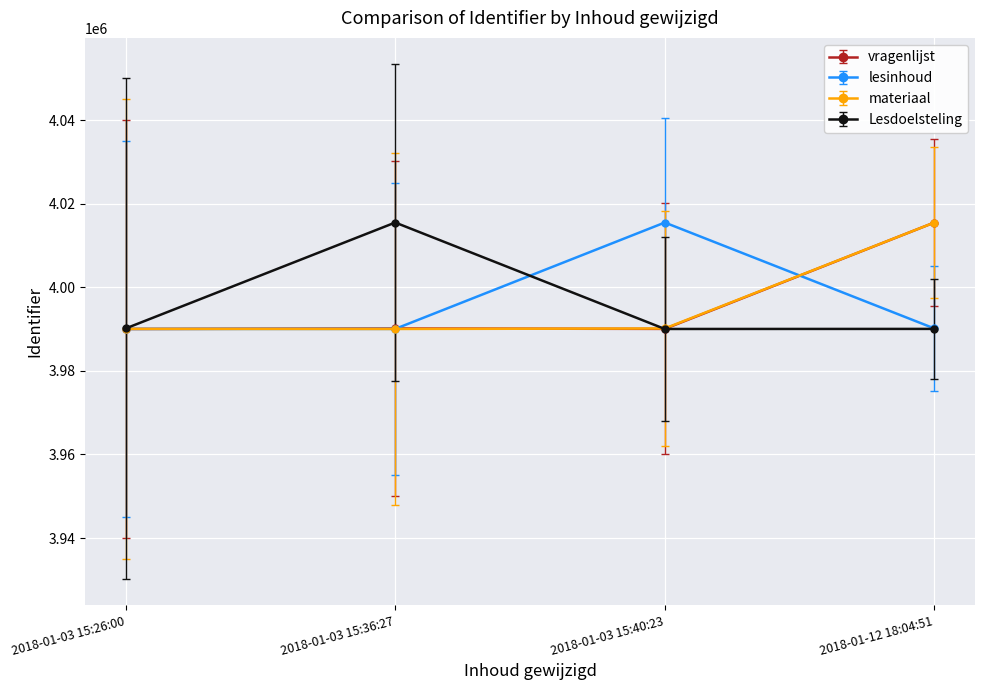

What are all the series names shown in the legend?

vragenlijst, lesinhoud, materiaal, Lesdoelsteling